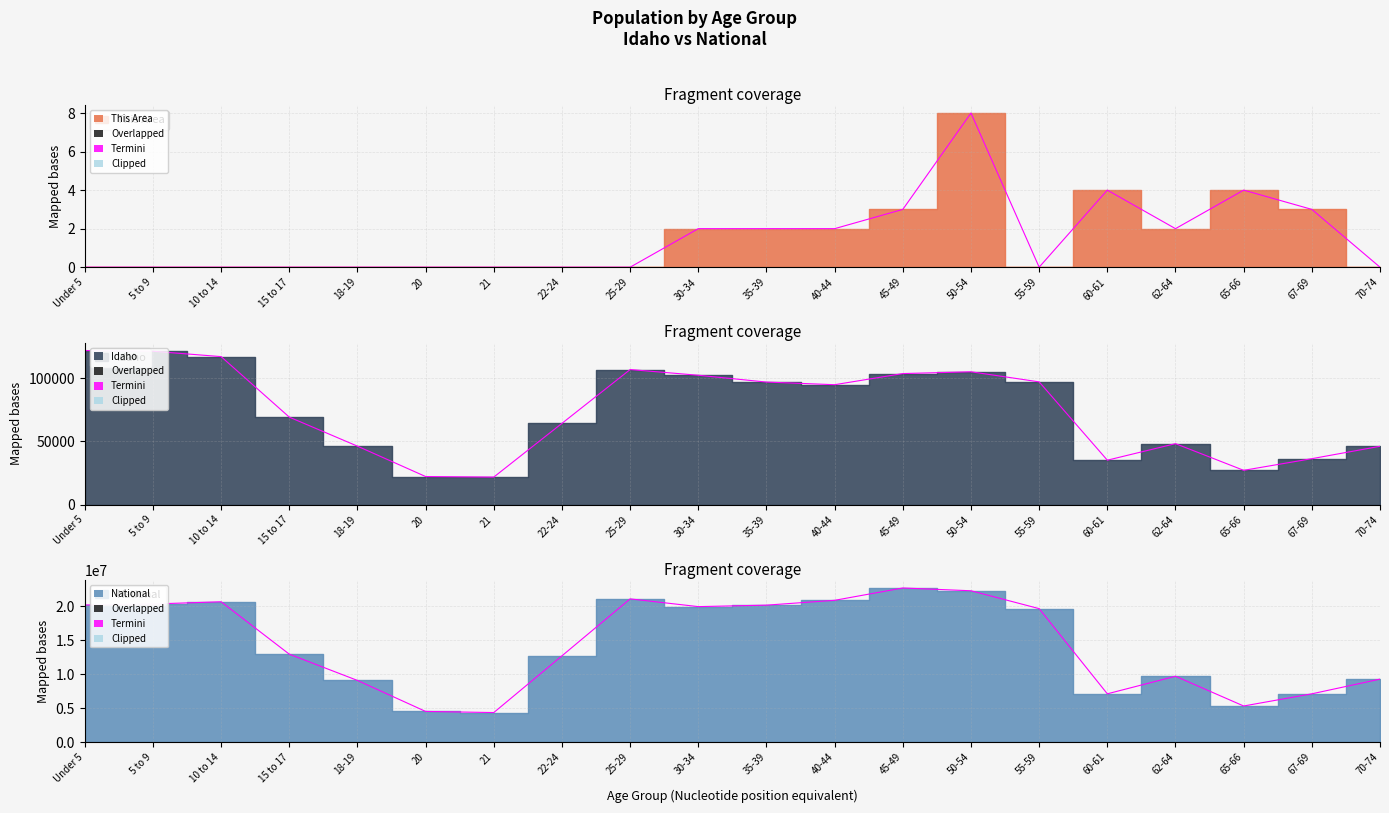

How many data points does each series have?

20